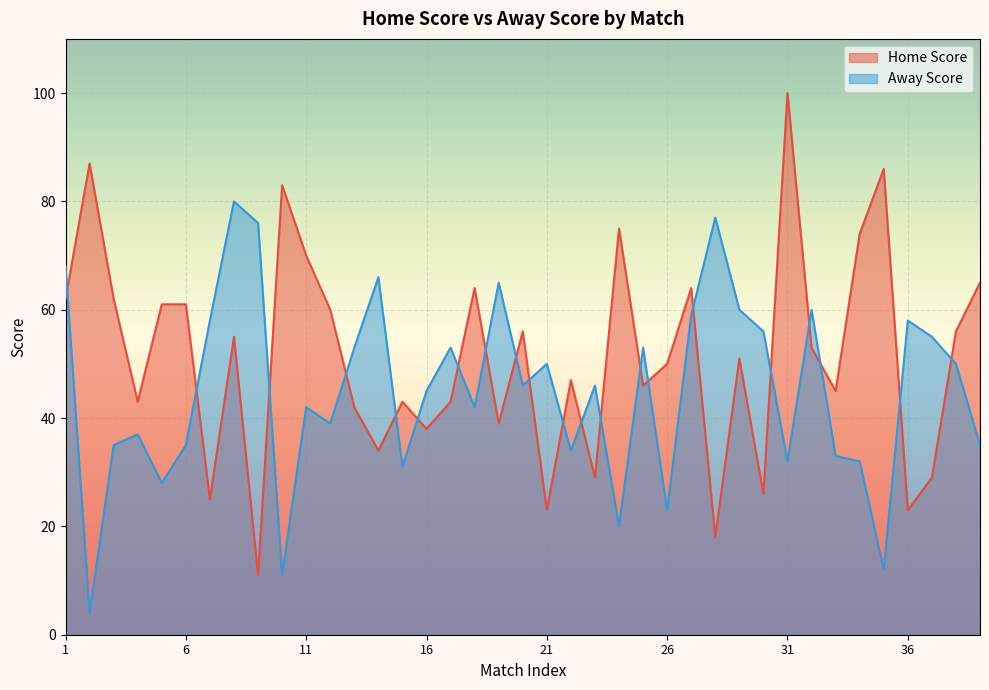

Which series ends up on top after the final intersection of Home Score and Away Score?

Home Score